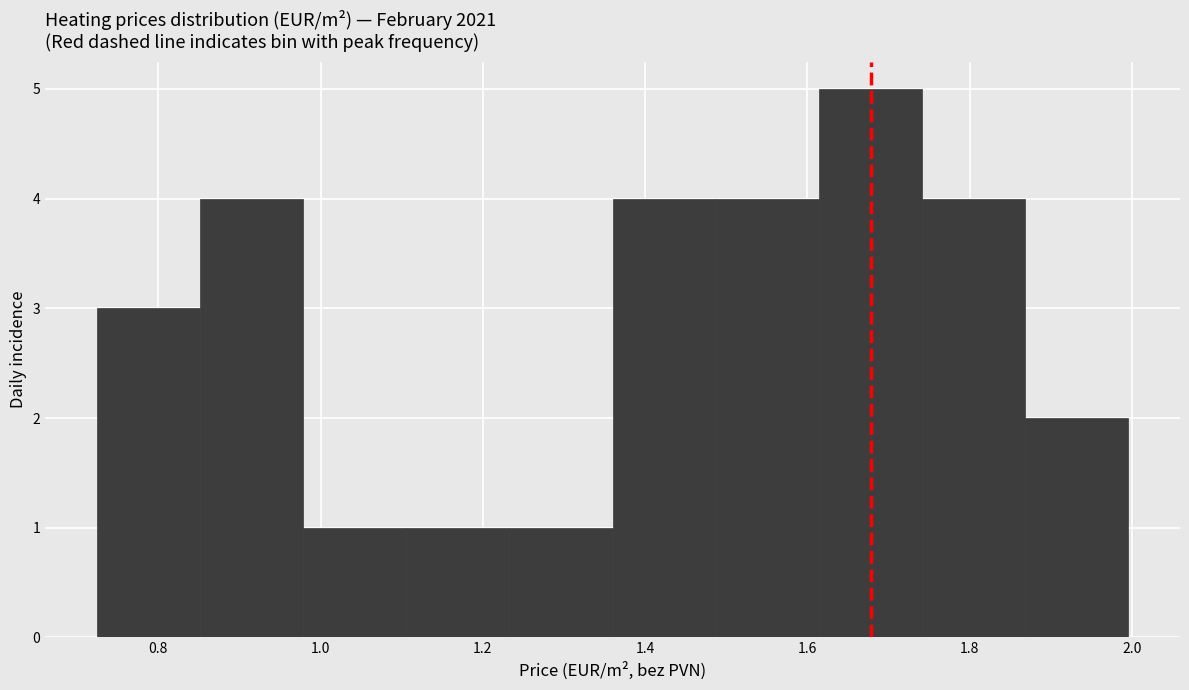

How tall is the bar that spans 1.74 to 1.86 on the x-axis? Neither the bar edges nor the heights are printed on the chart, so give them approximately, as read against the axes.

4